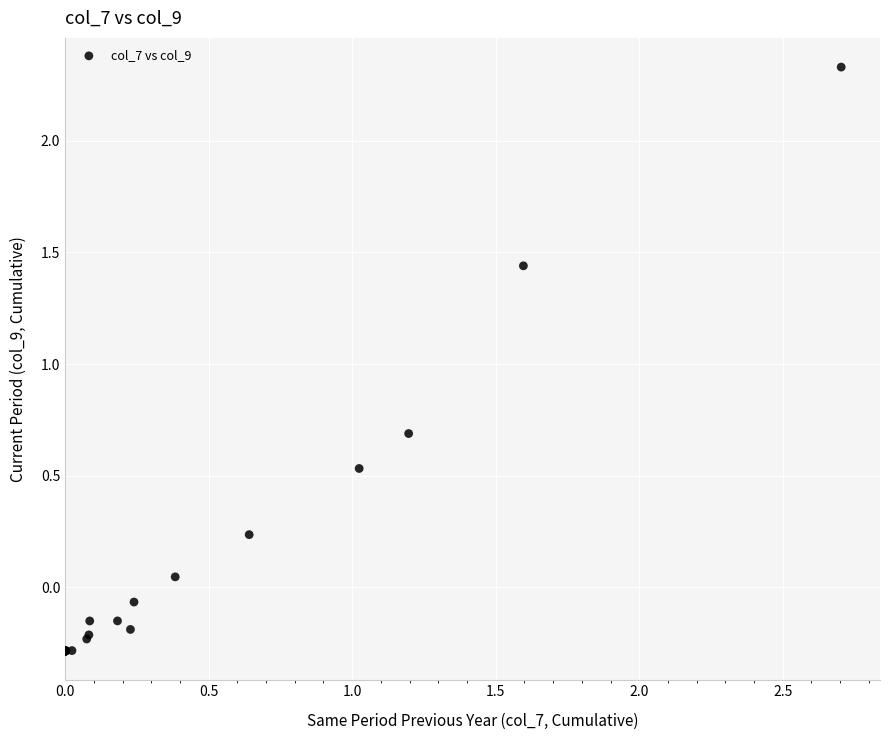

What Y value in the scatter plot is closest to 1?

0.7